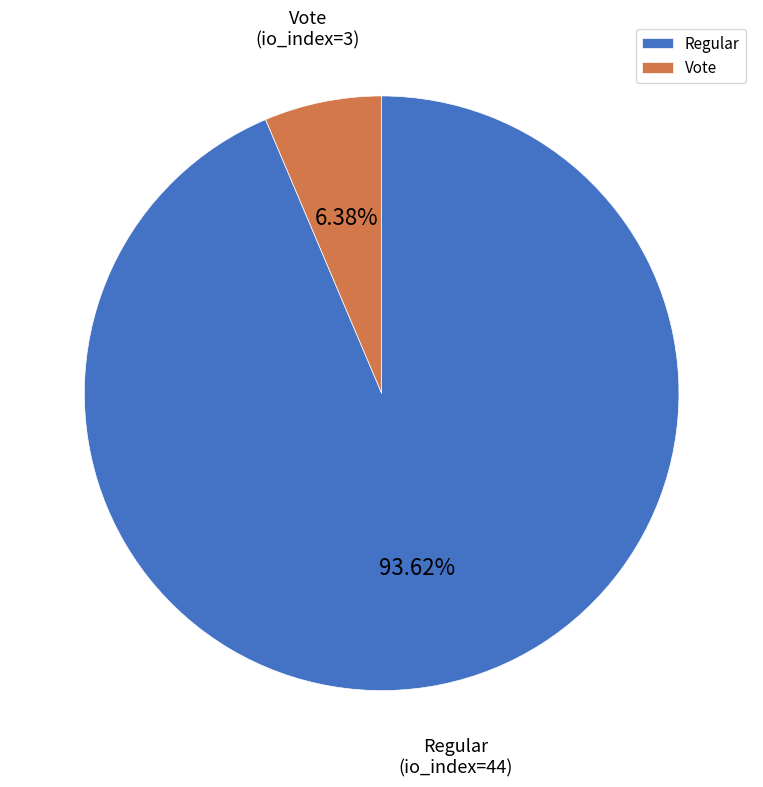

Does any single category account for the majority?

Yes